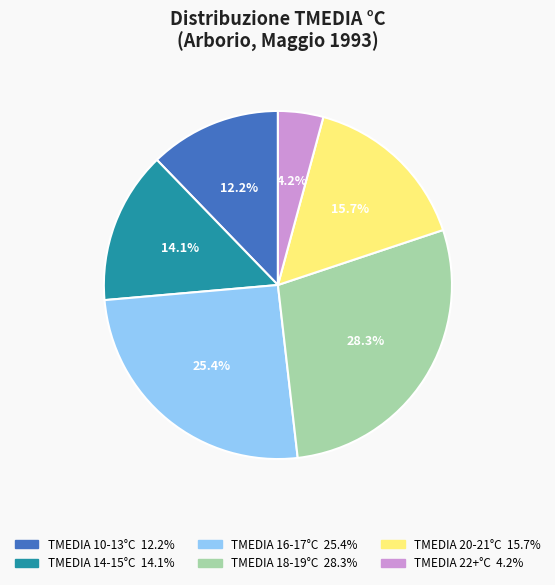

Is there a majority slice in this chart?

No